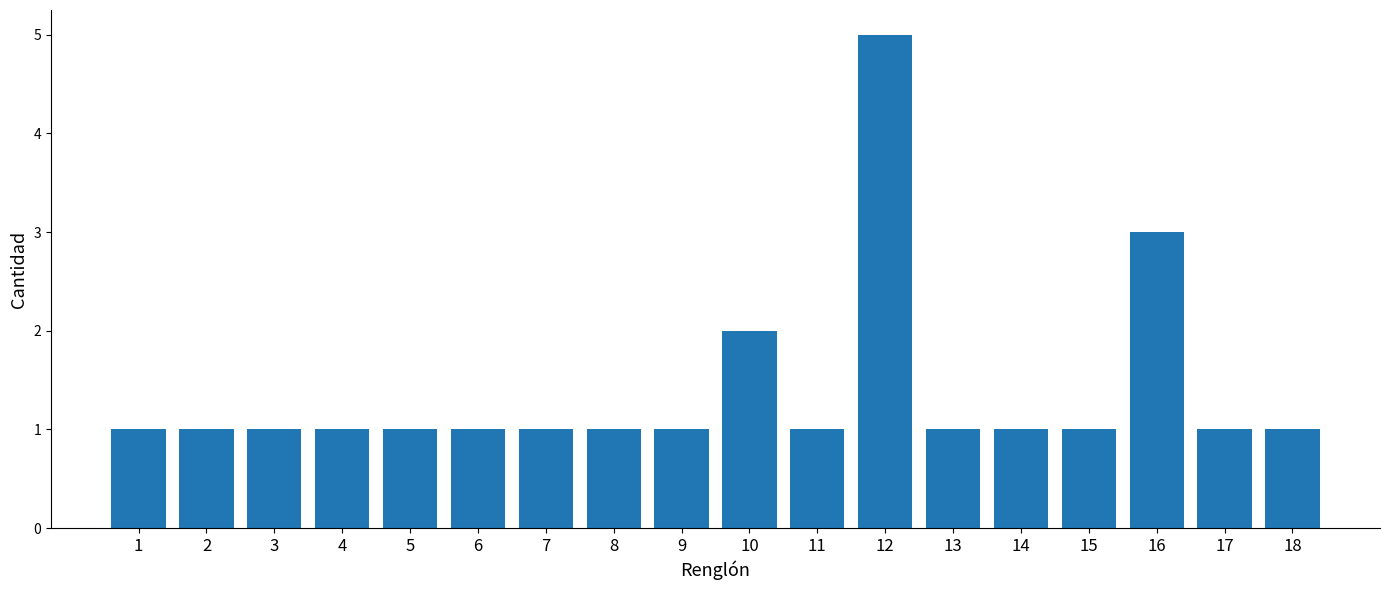

The value at 5 is 0. True or false?

False